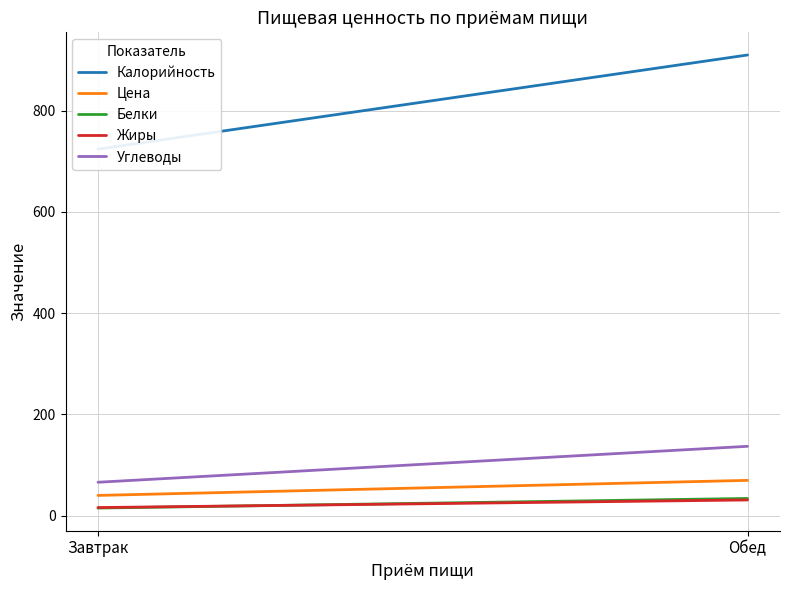

Is this an area chart (filled region under the line)?

No